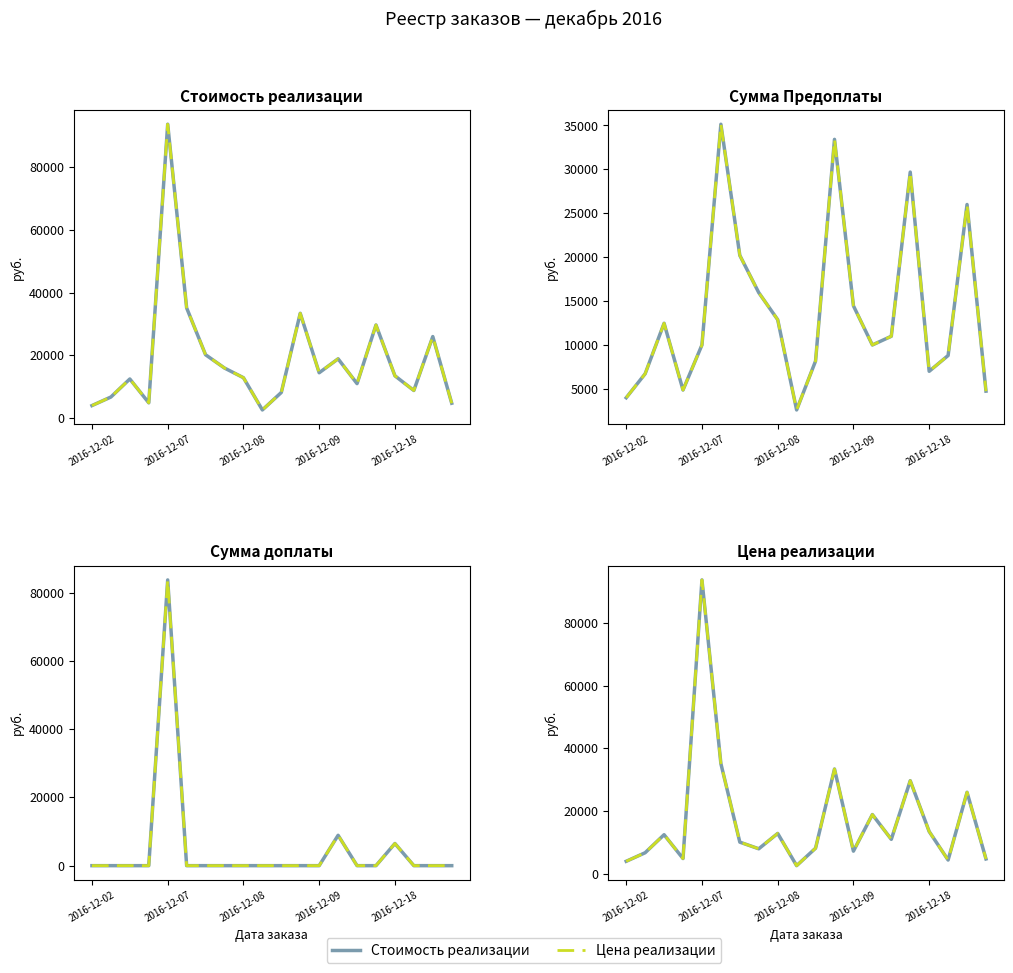

At which label does Цена реализации reach its minimum?

9